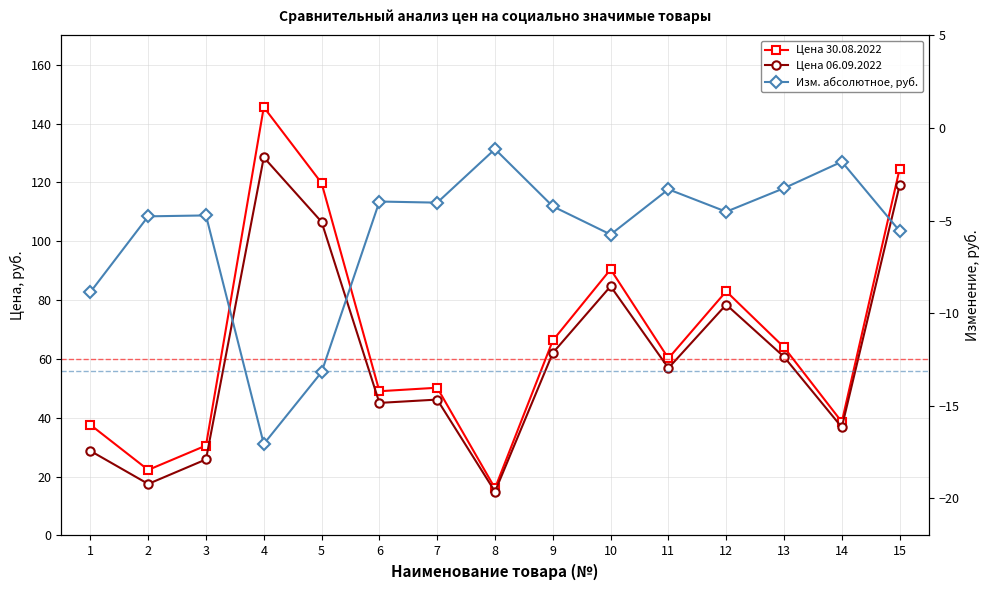

Count the number of categories in the chart.

15